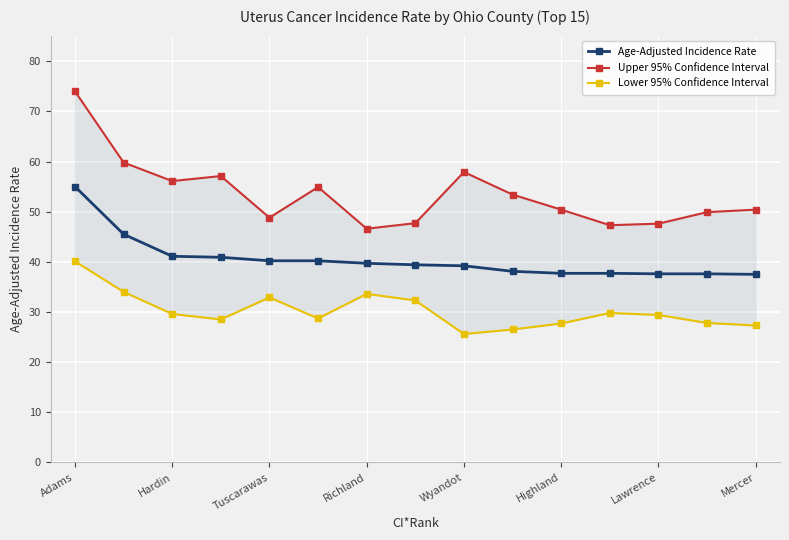

What is the lowest value of the Age-Adjusted Incidence Rate series?

37.5